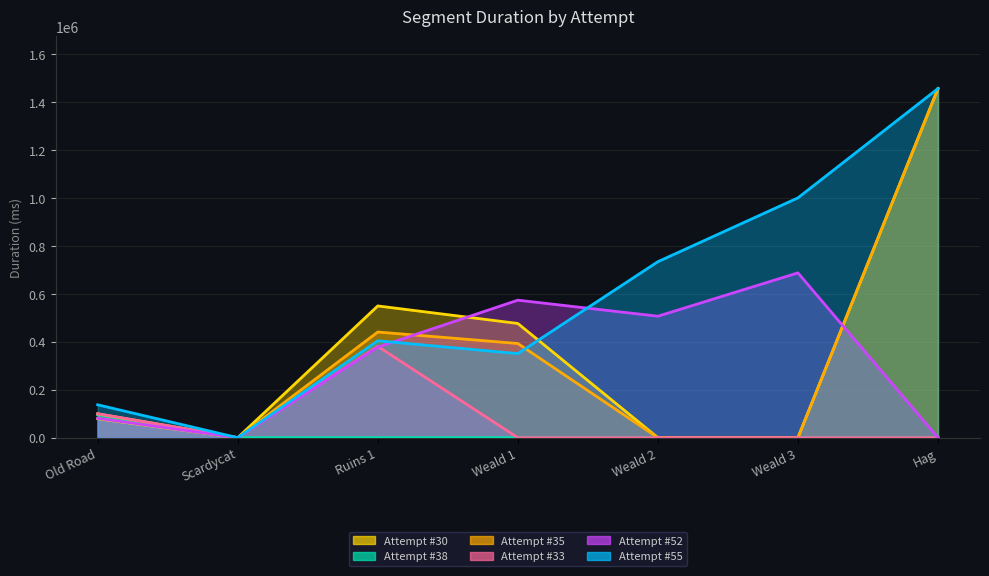

What is the label of the 2nd point from the left?

Scardycat